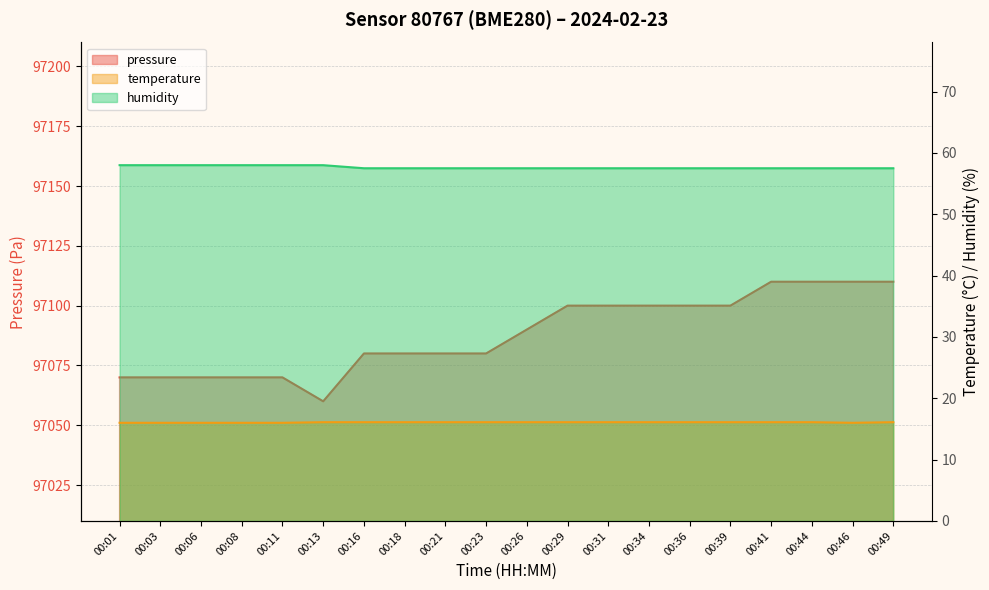

What is the difference between the pressure values at 00:23 and 00:34?

20.0